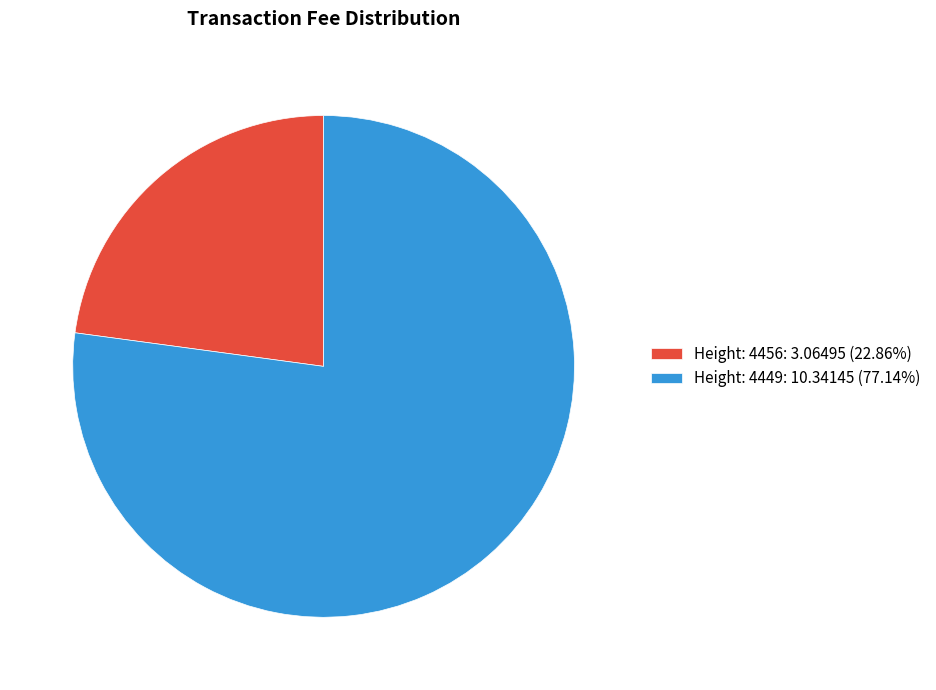

What is the smallest slice in the pie chart?

Height: 4456